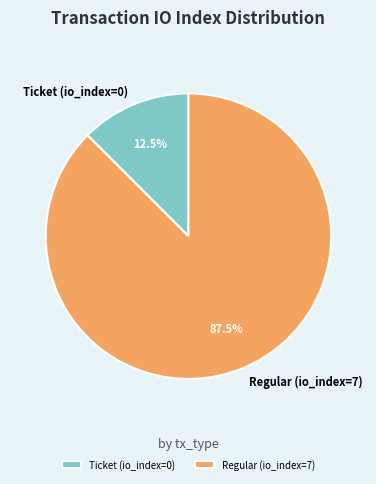

Between Ticket (io_index=0) and Regular (io_index=7), which is larger?

Regular (io_index=7)